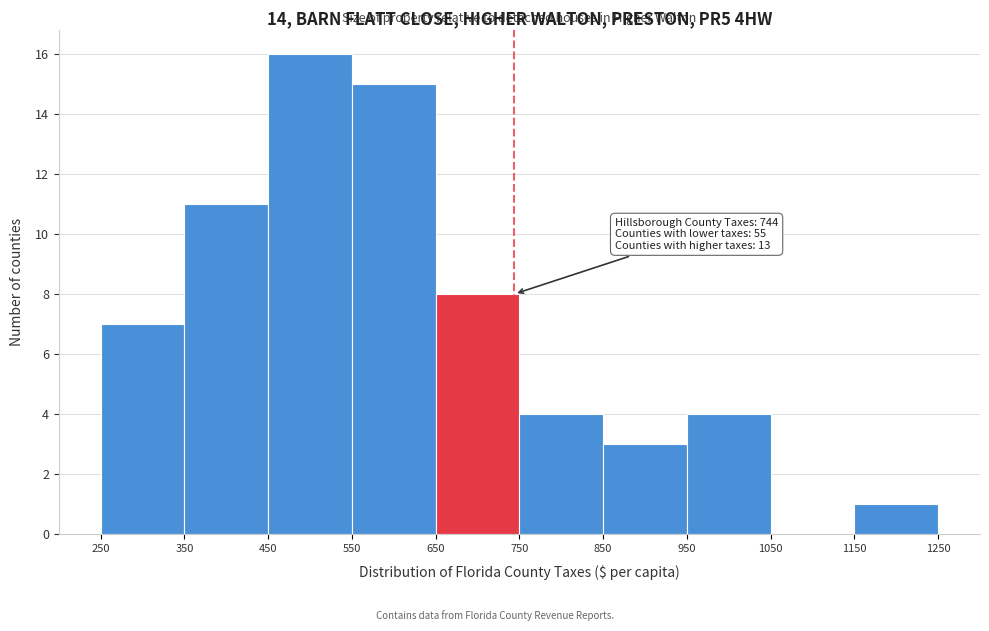

Which range on the x-axis has the tallest bar?

450 to 550